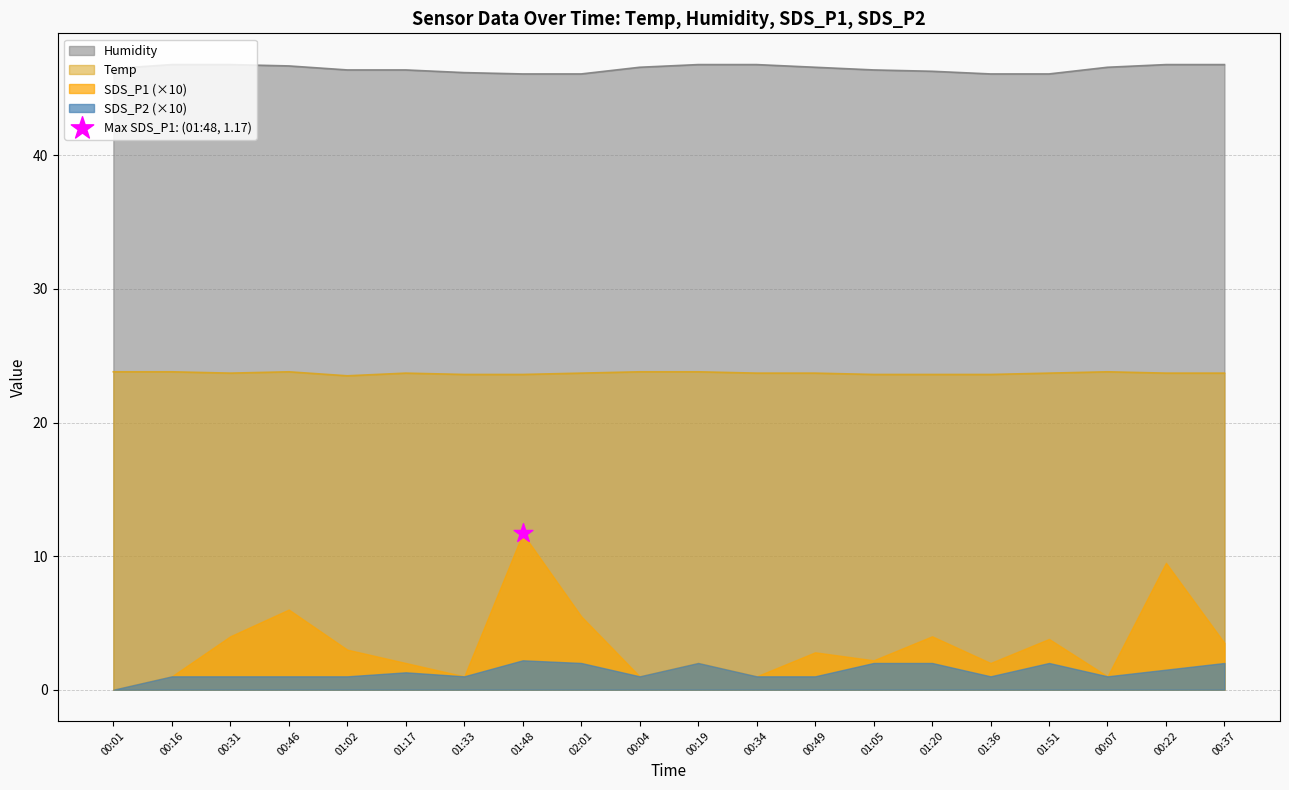

True or false: Humidity and Temp intersect in this chart.

False